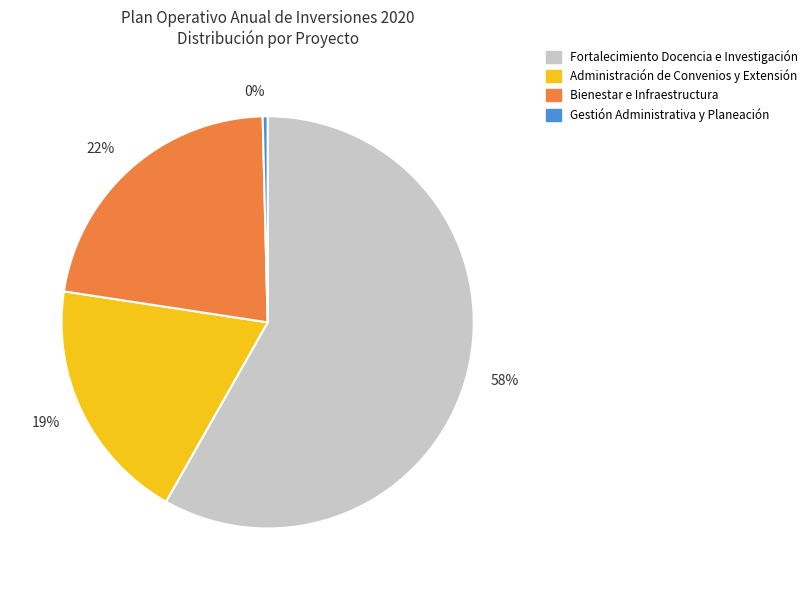

Which category has the biggest portion of the pie?

58%